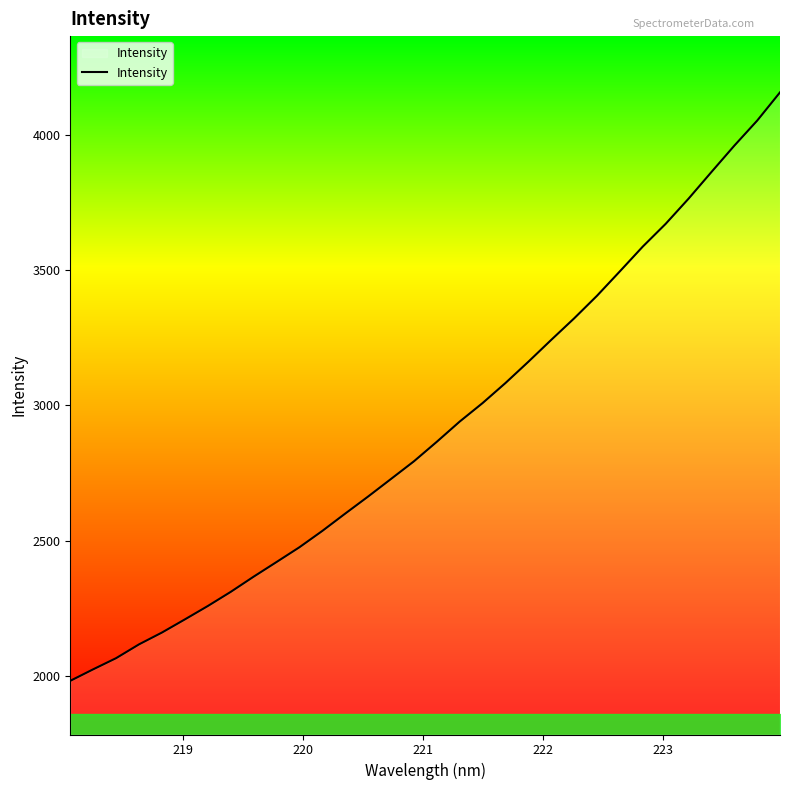

What is the difference between the maximum and minimum values?

2173.2